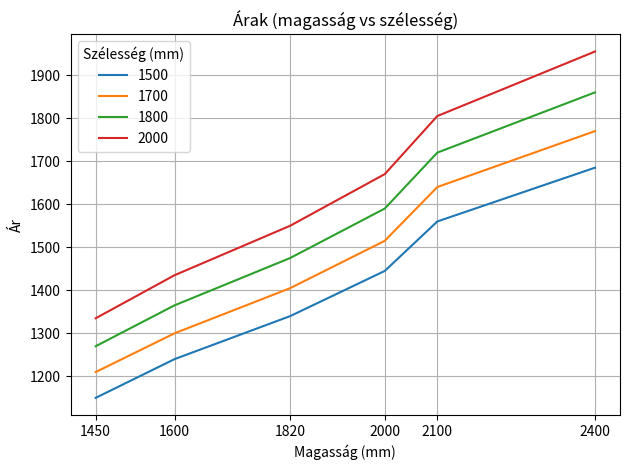

Is it true that 1800 equals 2687 at 2000?

False